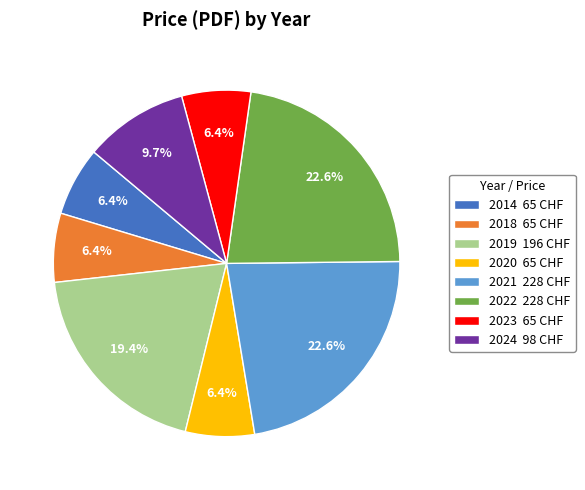

Approximately how many times larger is the value at 2018 65 CHF compared to 2019 196 CHF?

0.3